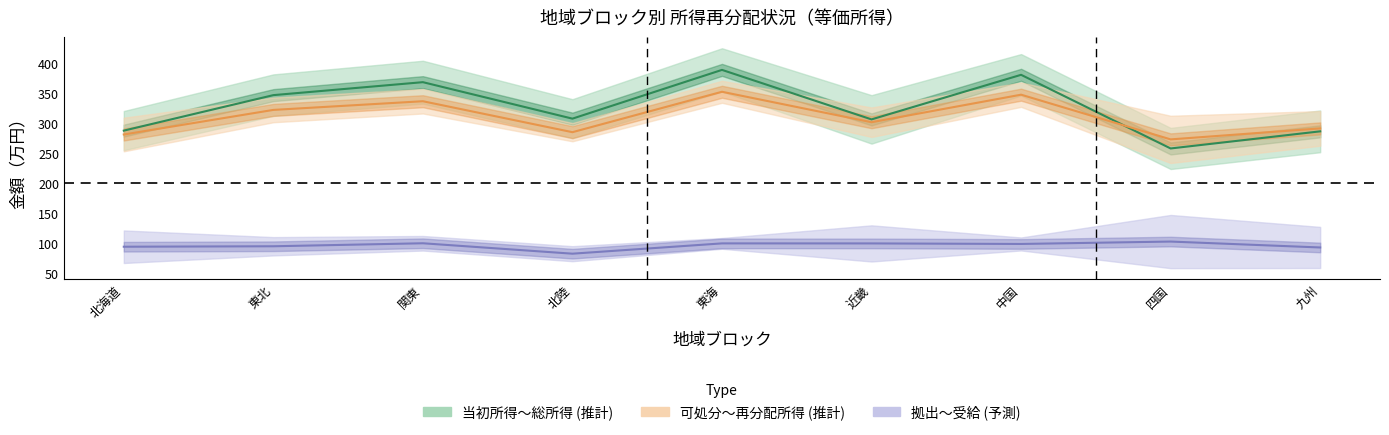

In 総所得 (中央), how many points are lower than both neighbors (excluding endpoints)?

3